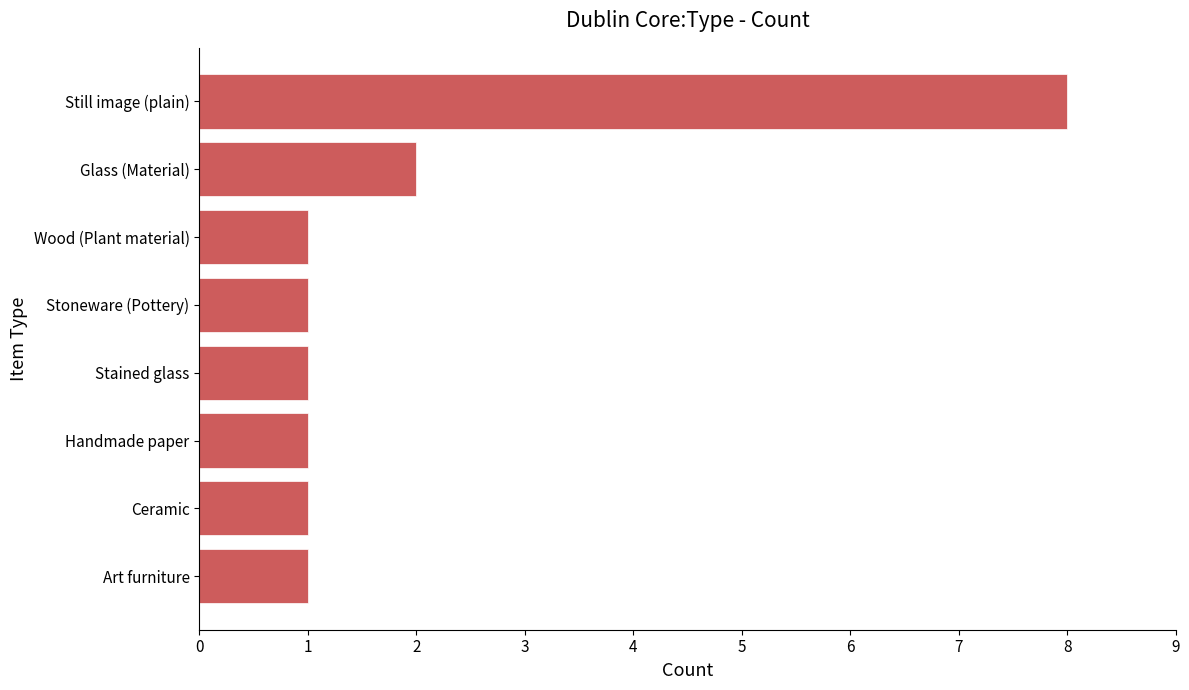

What is the change in value from Art furniture to Still image (plain)?

+7